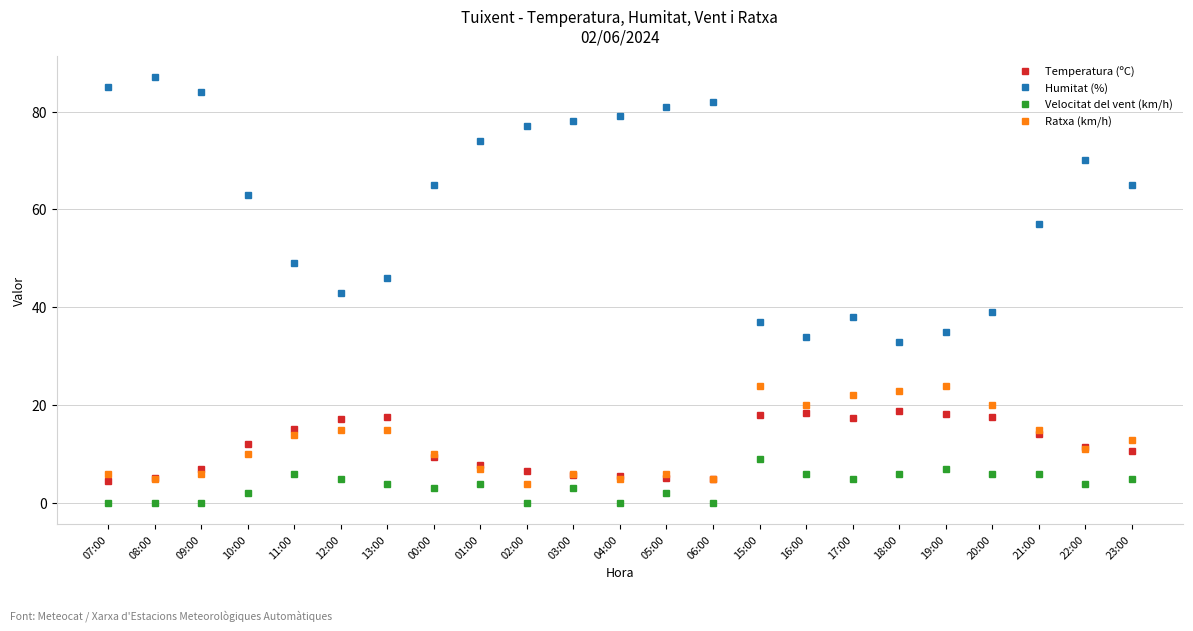

Rank the series by their maximum value, from lowest to highest.

Velocitat del vent (km/h), Temperatura (ºC), Ratxa (km/h), Humitat (%)